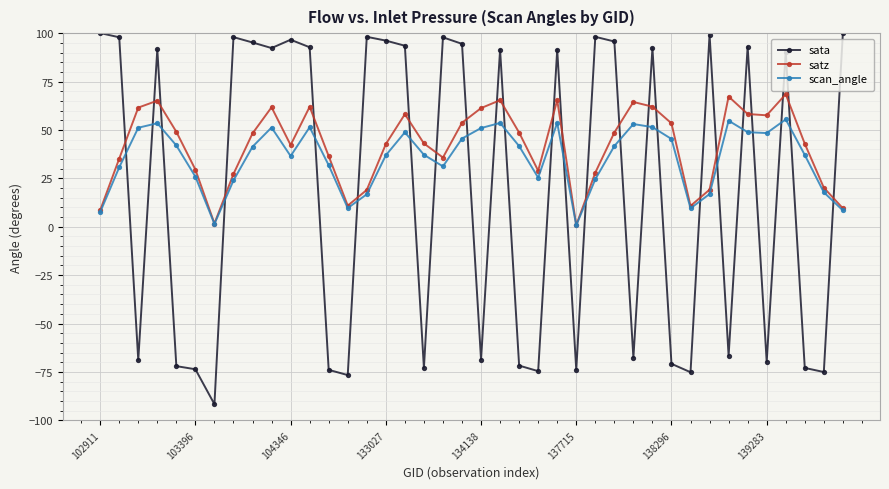

What is the highest value of the satz series?

68.5